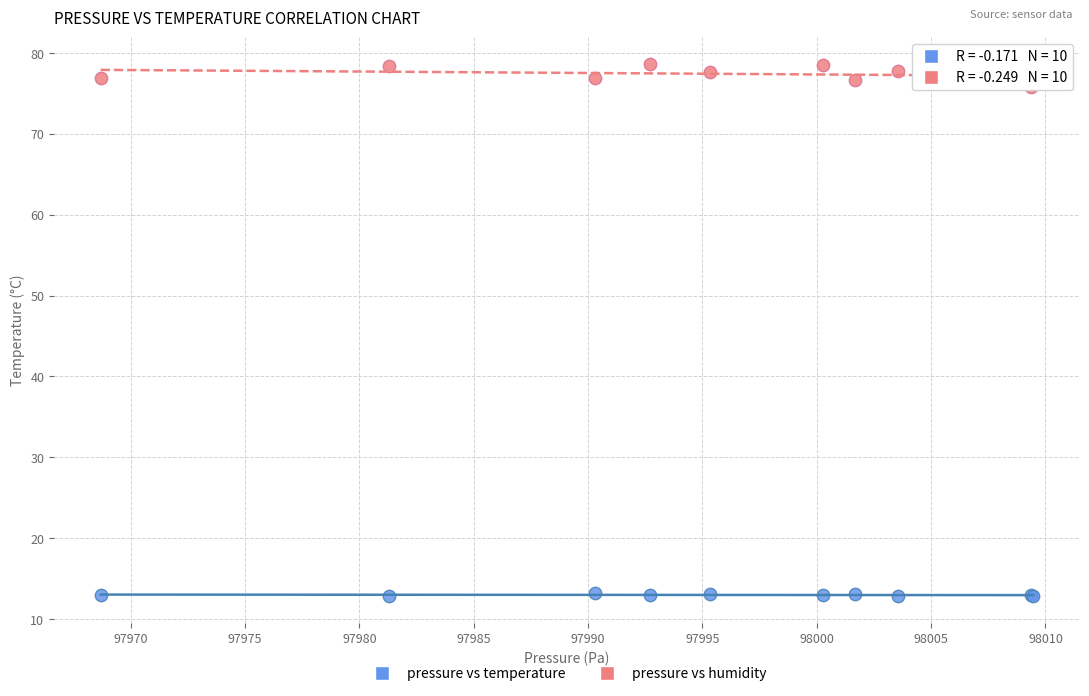

Which series has the largest Y range (max minus min)?

pressure vs humidity